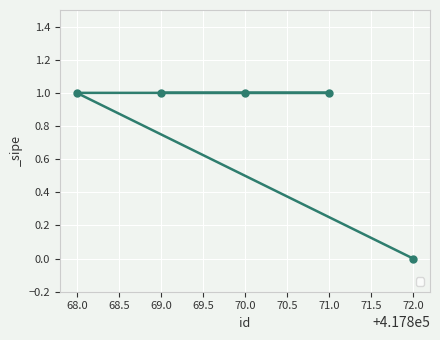

Reading left to right, extract all data points from this chart.

1	1	1	1	0